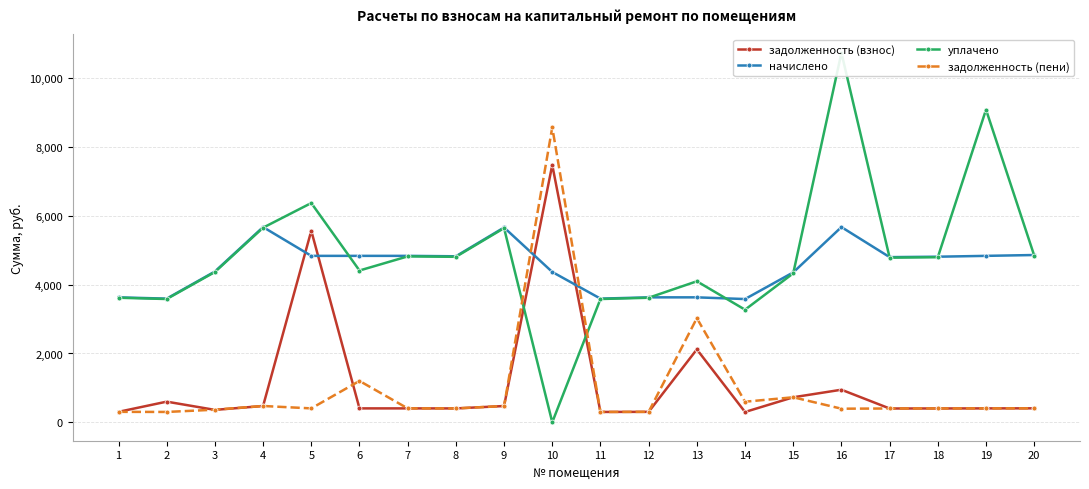

True or false: уплачено has more than 0 points higher than both neighbors.

True